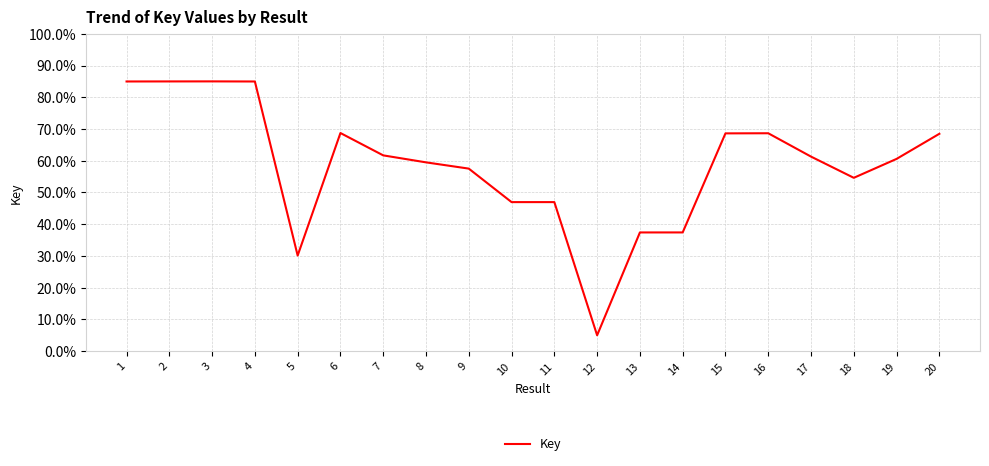

Which has a higher value, 9 or 8?

8